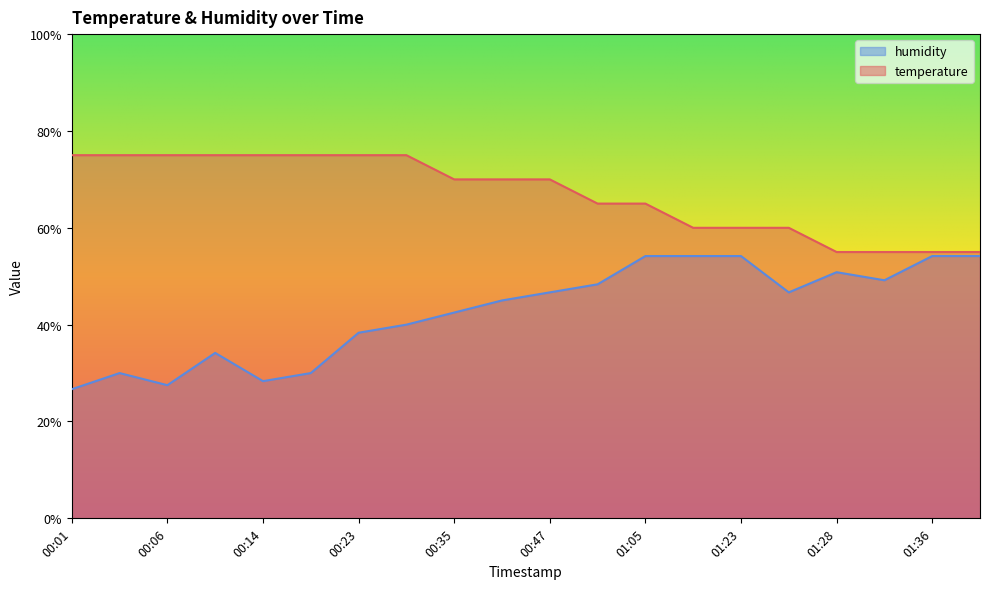

Which has a higher value, 00:29 or 01:43?

00:29